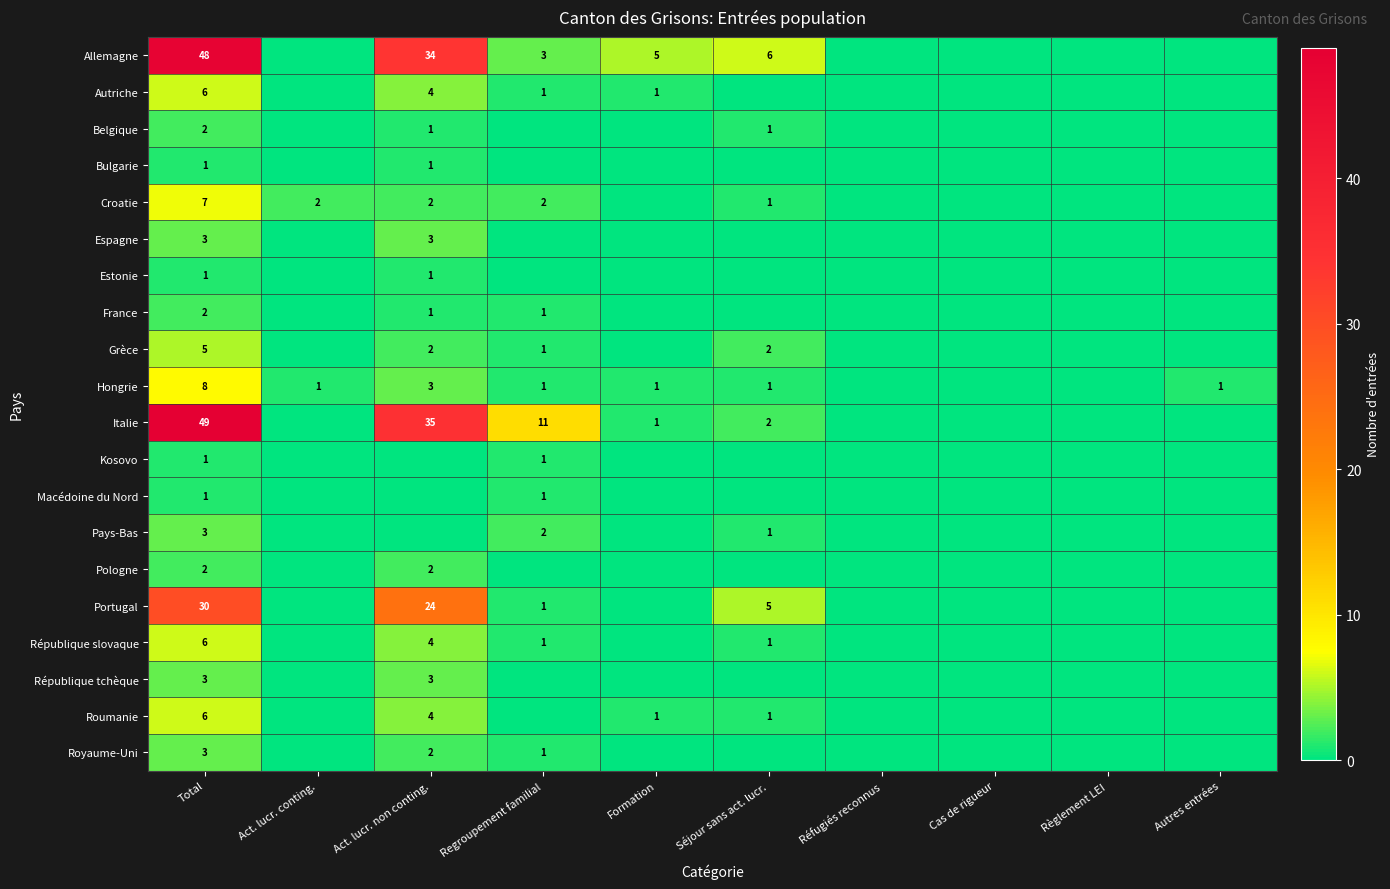

True or false: Autriche has a value of 0 at Regroupement familial.

False